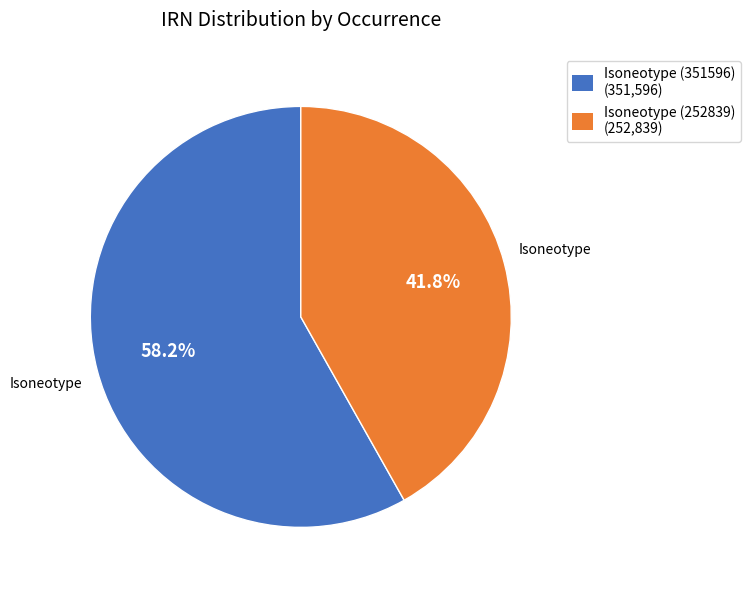

To the nearest percent, what is the difference between the Isoneotype (252839) and Isoneotype (351596) slice percentages?

16%